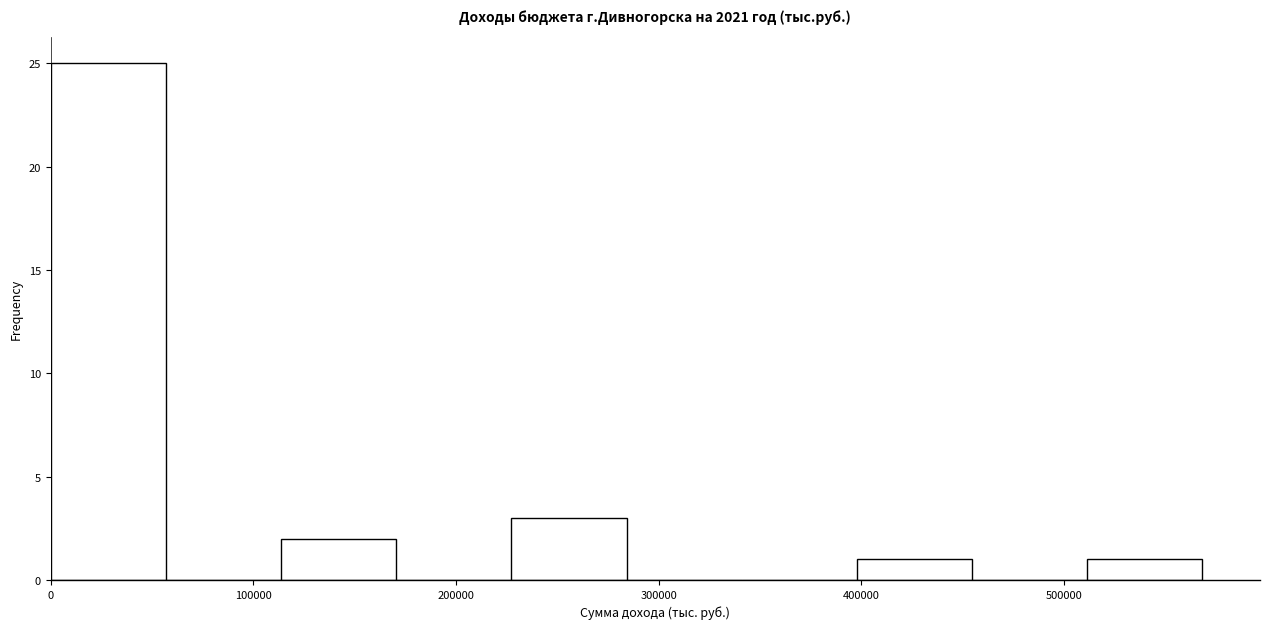

Reading left to right, transcribe this chart: for each bar, give the range it covers on the x-axis and its height. Neither the bar edges nor the heights are printed on the chart, so give them approximately, as read against the axes.

0 to 60000: 25
60000 to 110000: 0
110000 to 170000: 2
170000 to 230000: 0
230000 to 280000: 3
280000 to 340000: 0
340000 to 400000: 0
400000 to 450000: 1
450000 to 510000: 0
510000 to 570000: 1